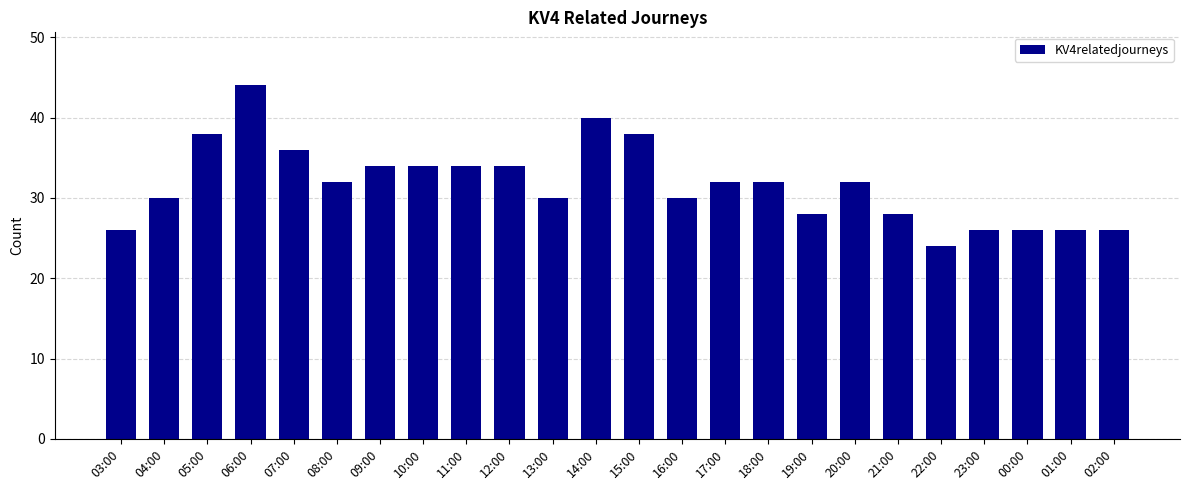

Count the values in the range 28 to 34.

13